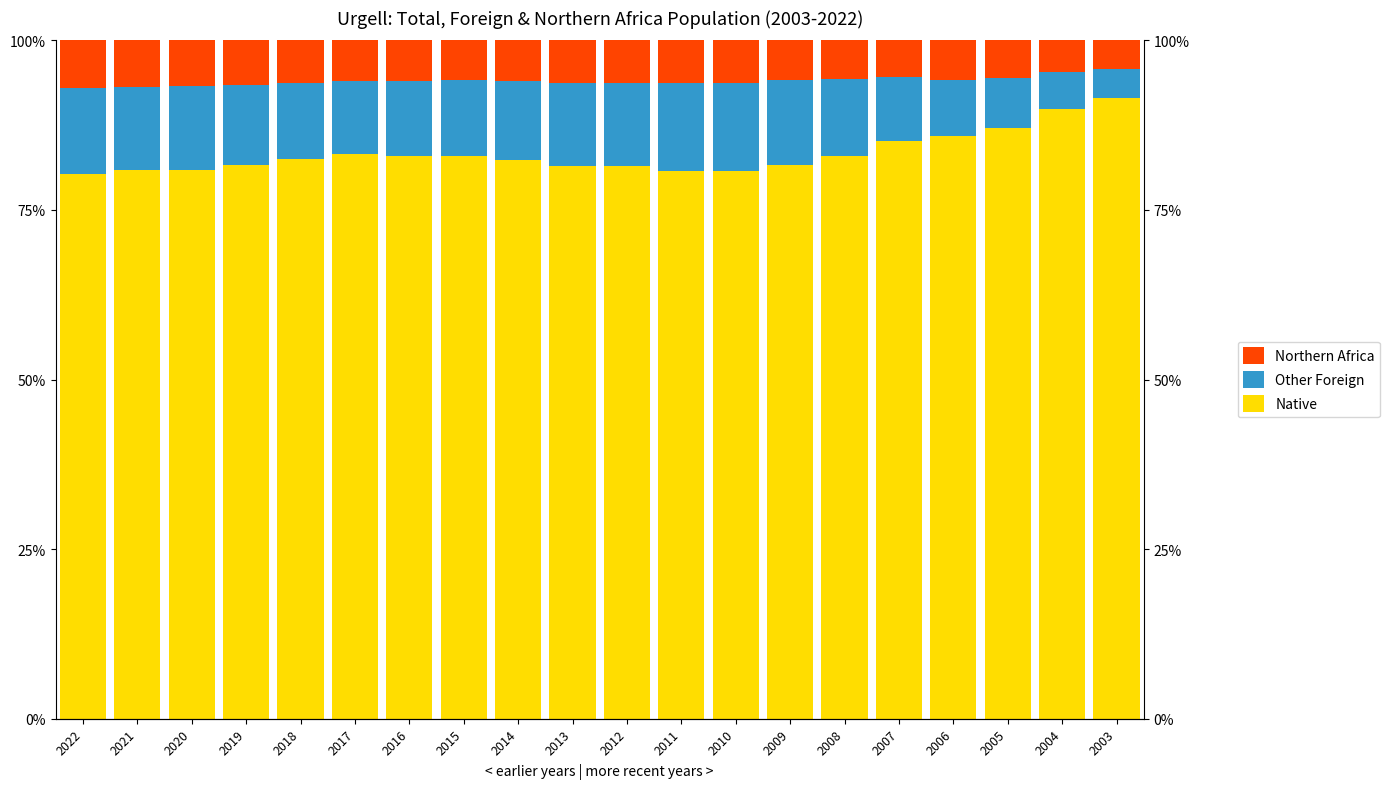

Reading right to left, extract all data points from this chart.

Native: 2003=91.4	2004=89.9	2005=87.1	2006=85.9	2007=85.2	2008=82.9	2009=81.6	2010=80.8	2011=80.8	2012=81.5	2013=81.4	2014=82.4	2015=83.0	2016=83.0	2017=83.3	2018=82.4	2019=81.6	2020=80.9	2021=80.9	2022=80.4
Other Foreign: 2003=4.3	2004=5.5	2005=7.2	2006=8.3	2007=9.4	2008=11.5	2009=12.5	2010=13.0	2011=12.9	2012=12.3	2013=12.3	2014=11.6	2015=11.2	2016=11.0	2017=10.7	2018=11.3	2019=11.9	2020=12.4	2021=12.2	2022=12.6
Northern Africa: 2003=4.2	2004=4.6	2005=5.6	2006=5.8	2007=5.4	2008=5.6	2009=5.8	2010=6.3	2011=6.3	2012=6.2	2013=6.3	2014=6.0	2015=5.9	2016=6.0	2017=6.0	2018=6.3	2019=6.6	2020=6.7	2021=6.8	2022=7.0